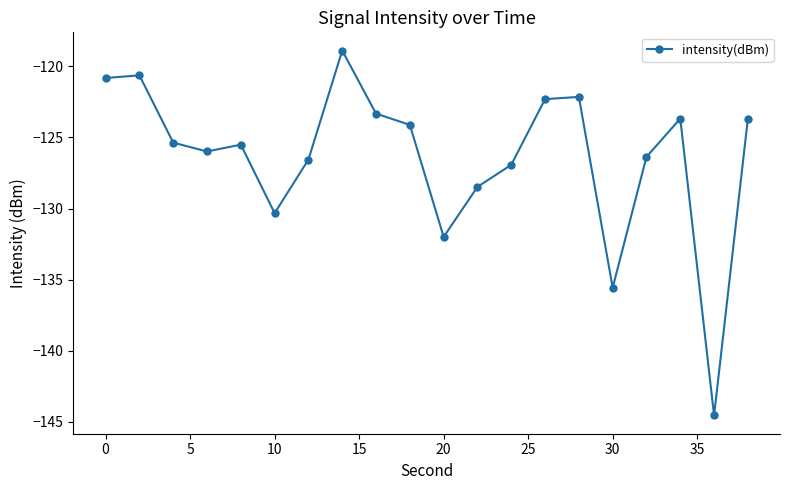

What is the minimum value shown in the chart?

-144.6